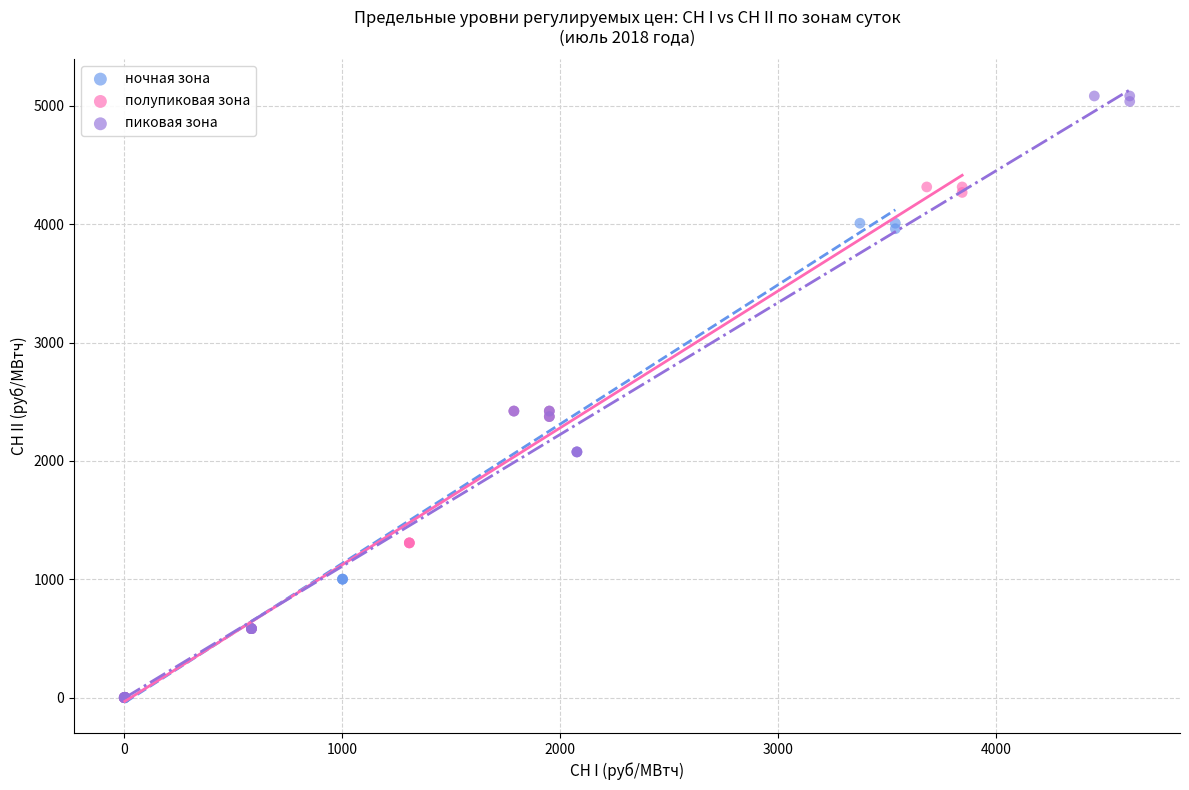

Which series contains the highest Y value?

пиковая зона